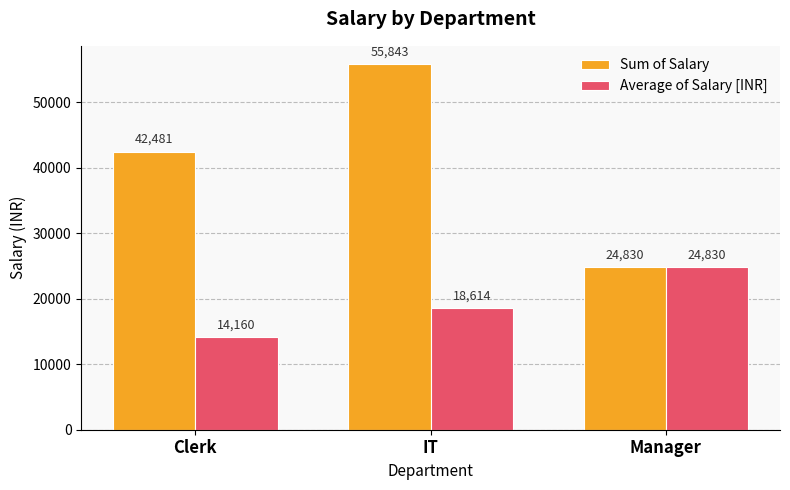

Which label corresponds to the largest value in the chart?

IT